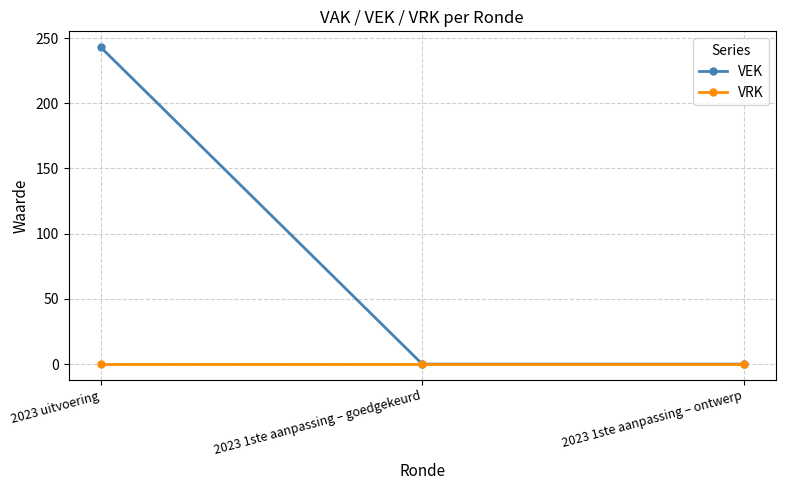

How many series are shown in this chart?

2